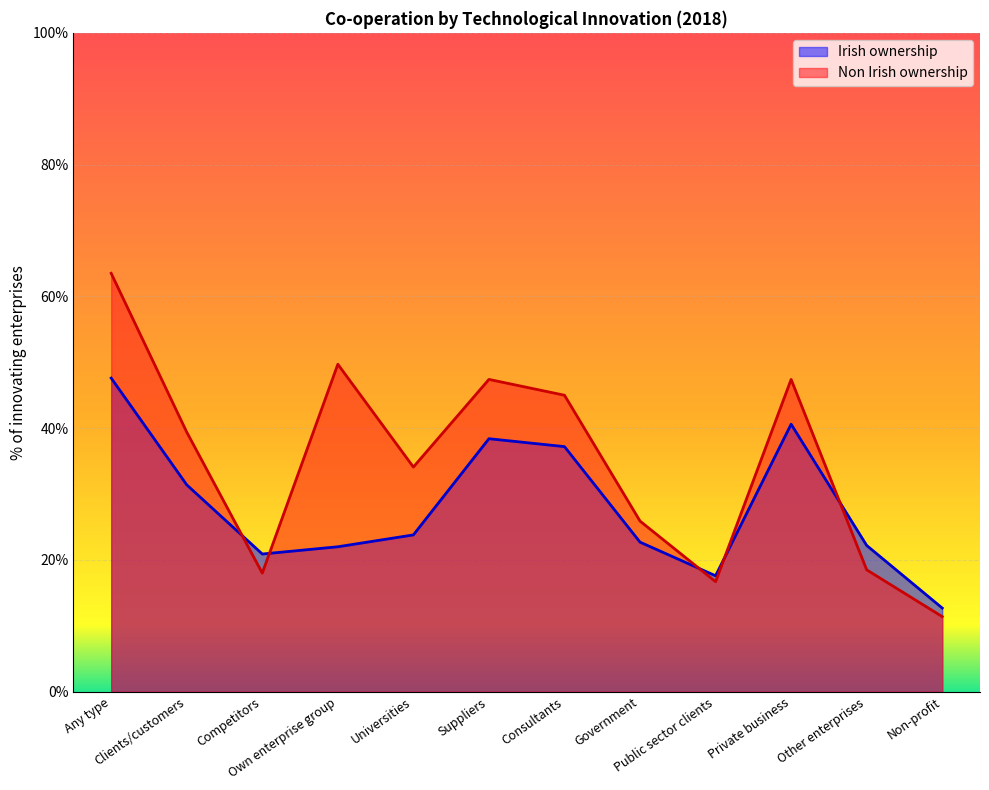

Rank the series by their maximum value, from highest to lowest.

Non Irish ownership, Irish ownership